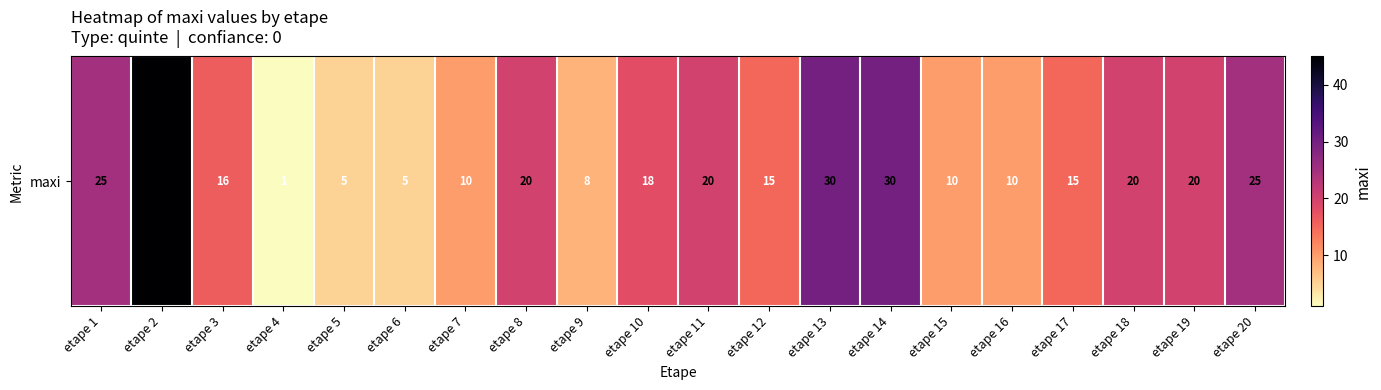

At which category does the chart reach its minimum across all series?

etape 4